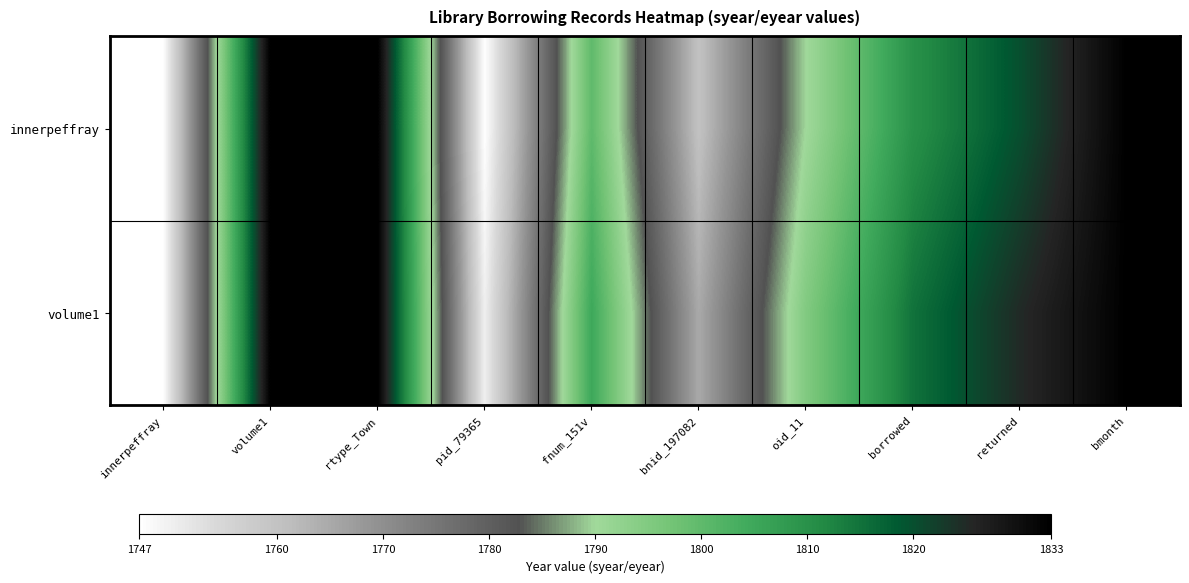

Which series has the largest range (max minus min)?

innerpeffray